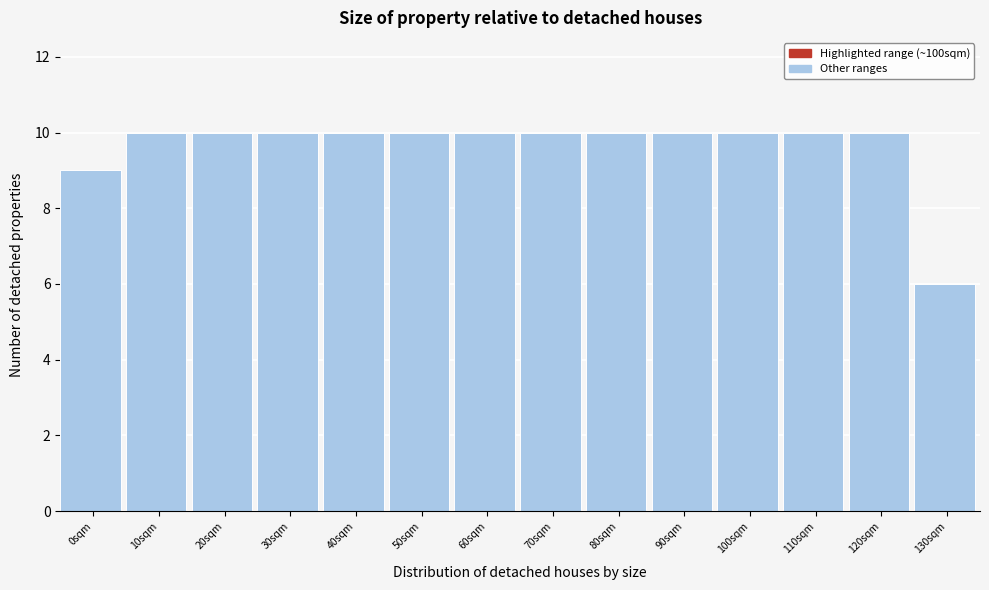

Reading left to right, list all the values displayed in this chart.

0sqm=9	10sqm=10	20sqm=10	30sqm=10	40sqm=10	50sqm=10	60sqm=10	70sqm=10	80sqm=10	90sqm=10	100sqm=10	110sqm=10	120sqm=10	130sqm=6